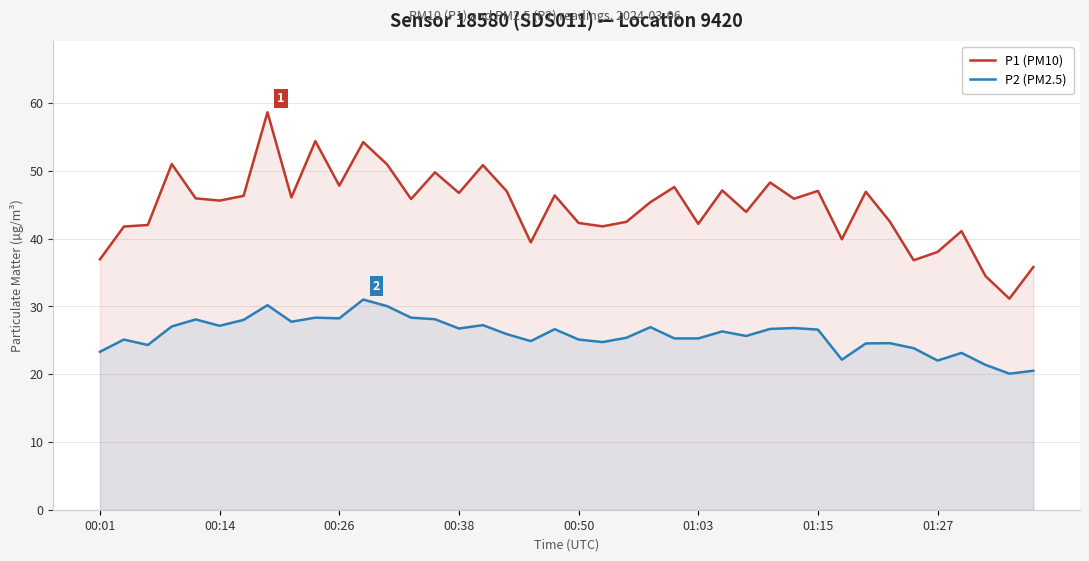

True or false: P1 (PM10) and P2 (PM2.5) intersect in this chart.

False